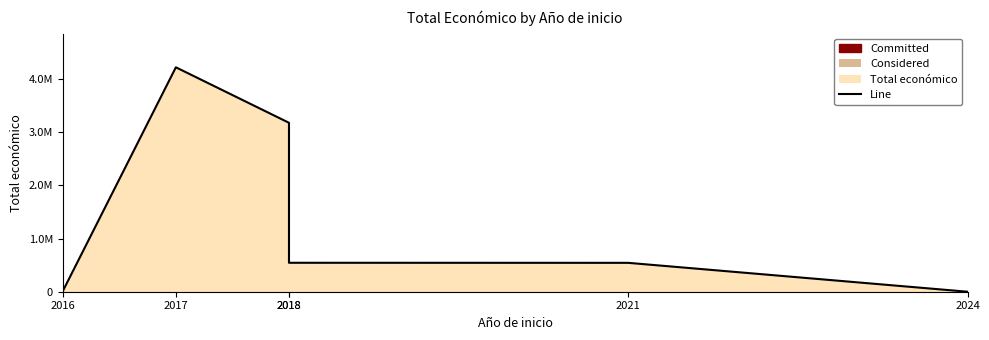

Where is the data nearest to the value 2111212?

2018